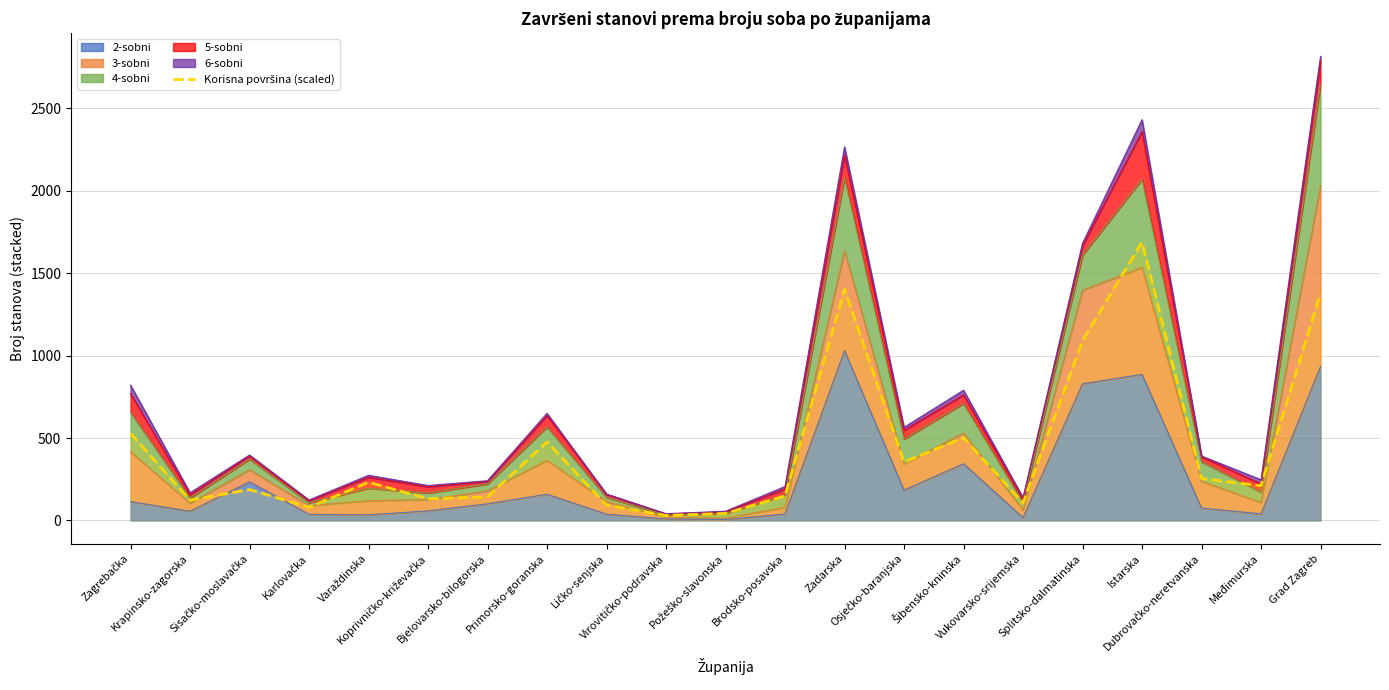

The chart shows a value of 46.2 at Karlovačka. True or false?

False